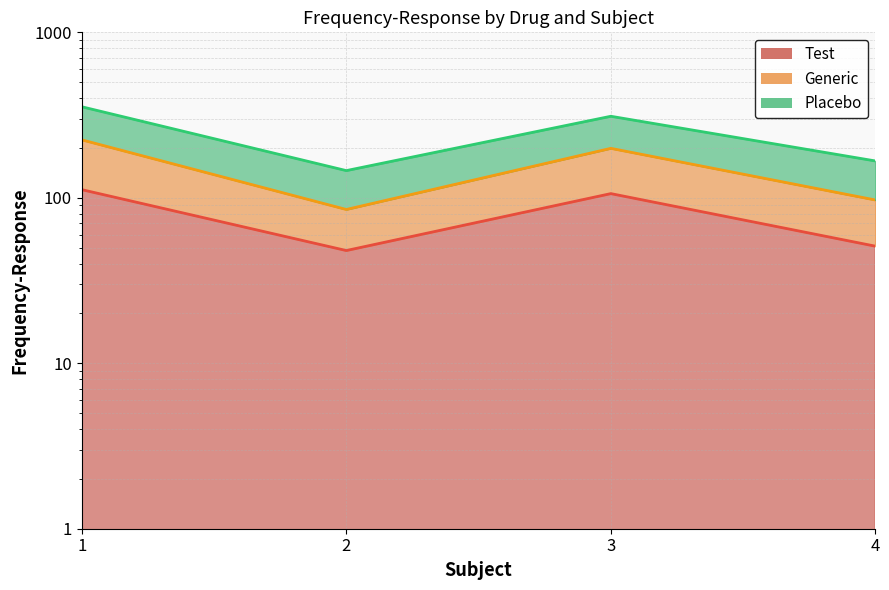

What is the sum of all Generic values?

979